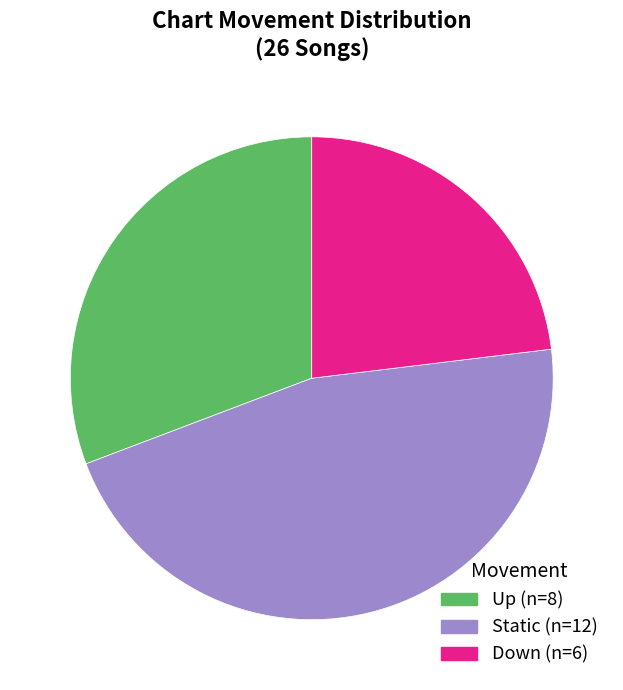

Does any single category account for the majority?

No